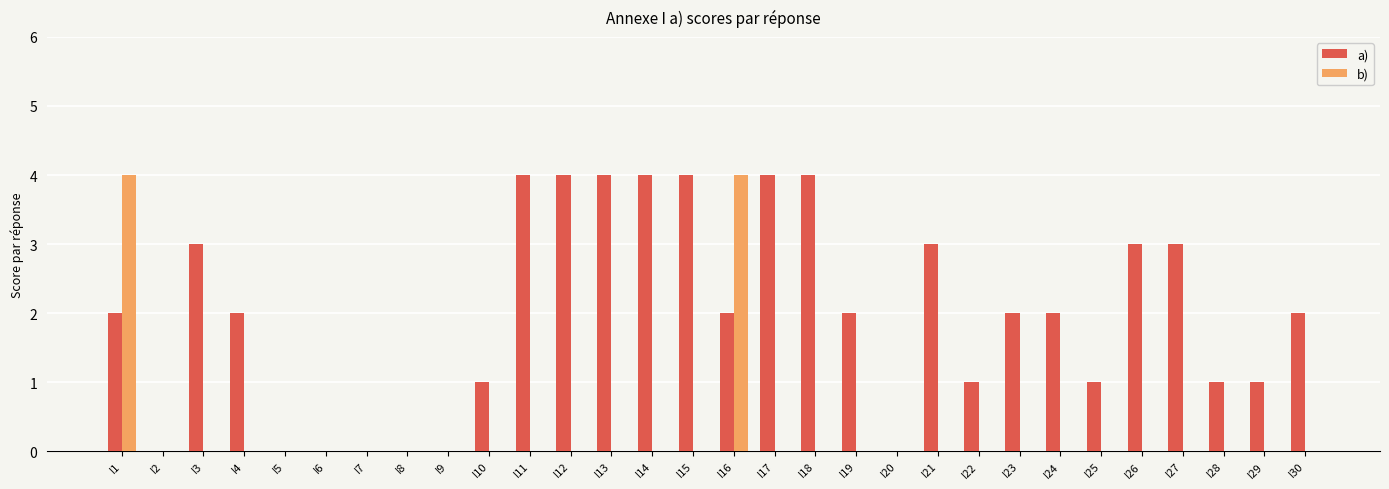

Which series changed the most between I10 and I20?

a)